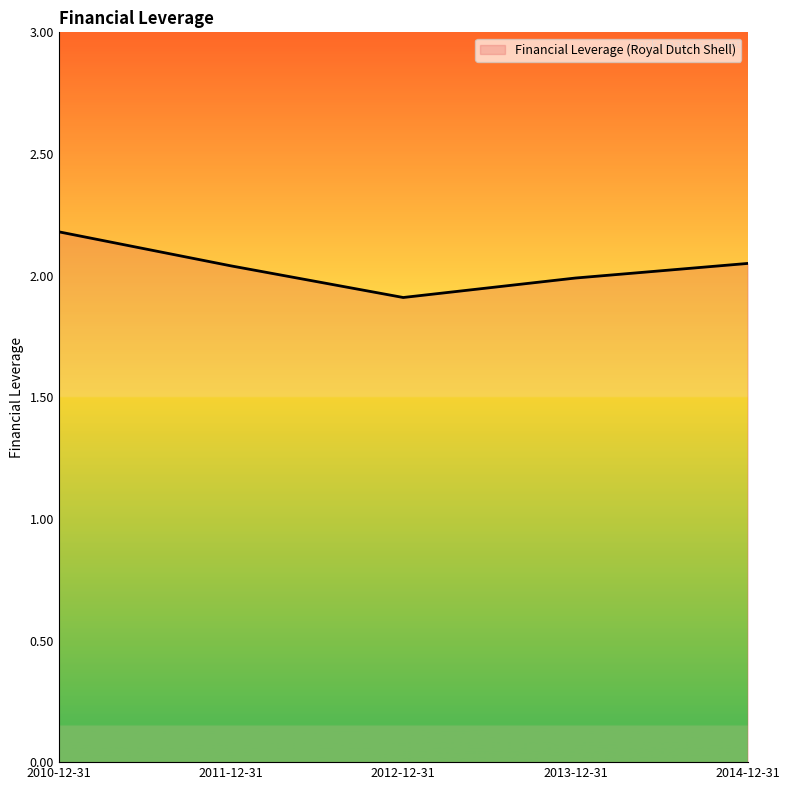

At which category does the chart reach its minimum across all series?

2012-12-31